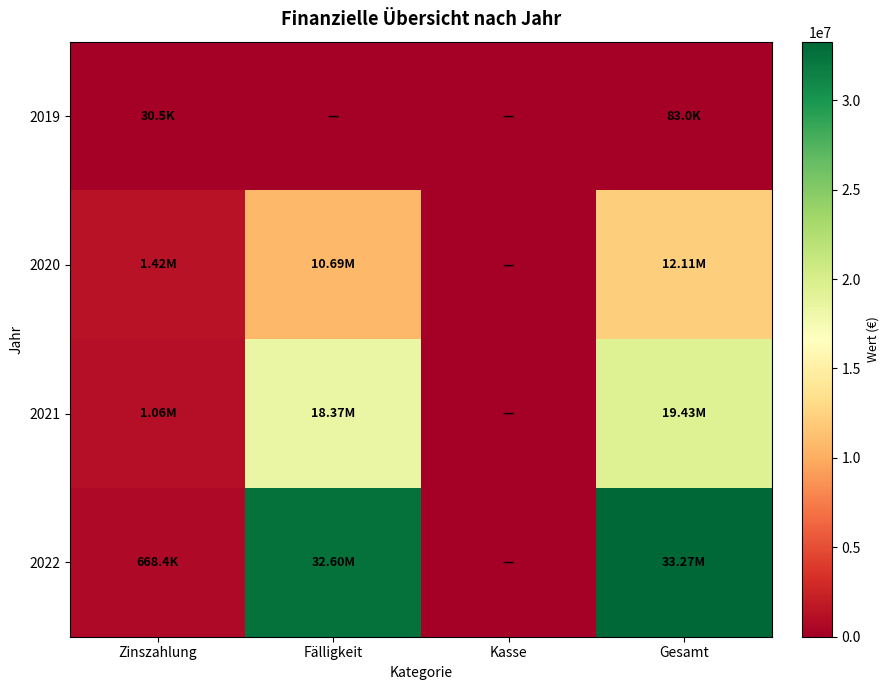

What is the difference between the highest and lowest values at Fälligkeit?

32603000.0